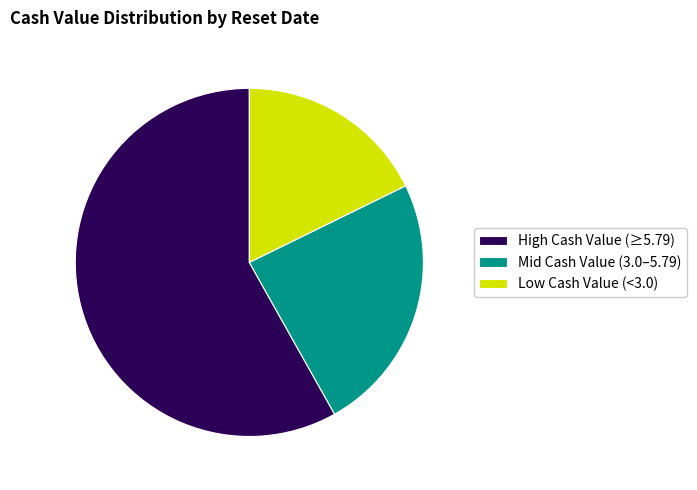

Do Low Cash Value (<3.0) and High Cash Value (≥5.79) together represent more than half of the pie?

Yes